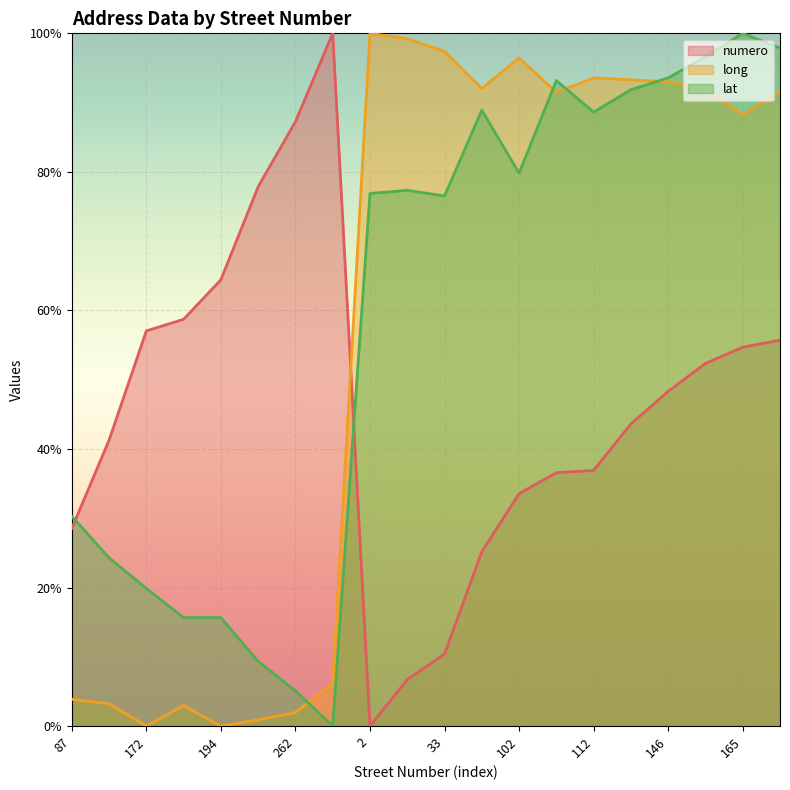

Which has a higher value, 262 or 125?

262